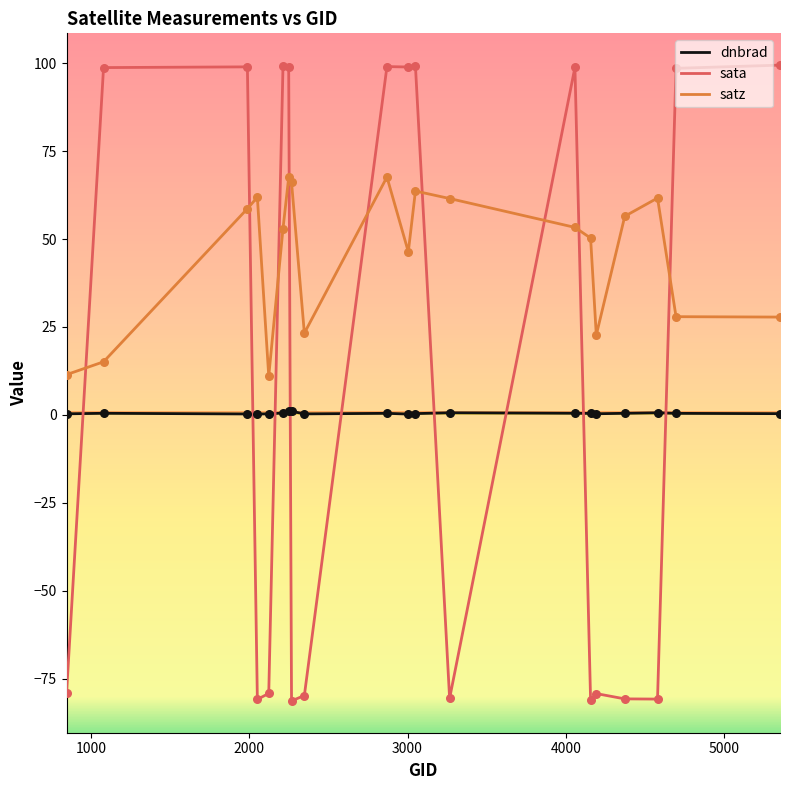

Which series has the widest spread of values?

sata